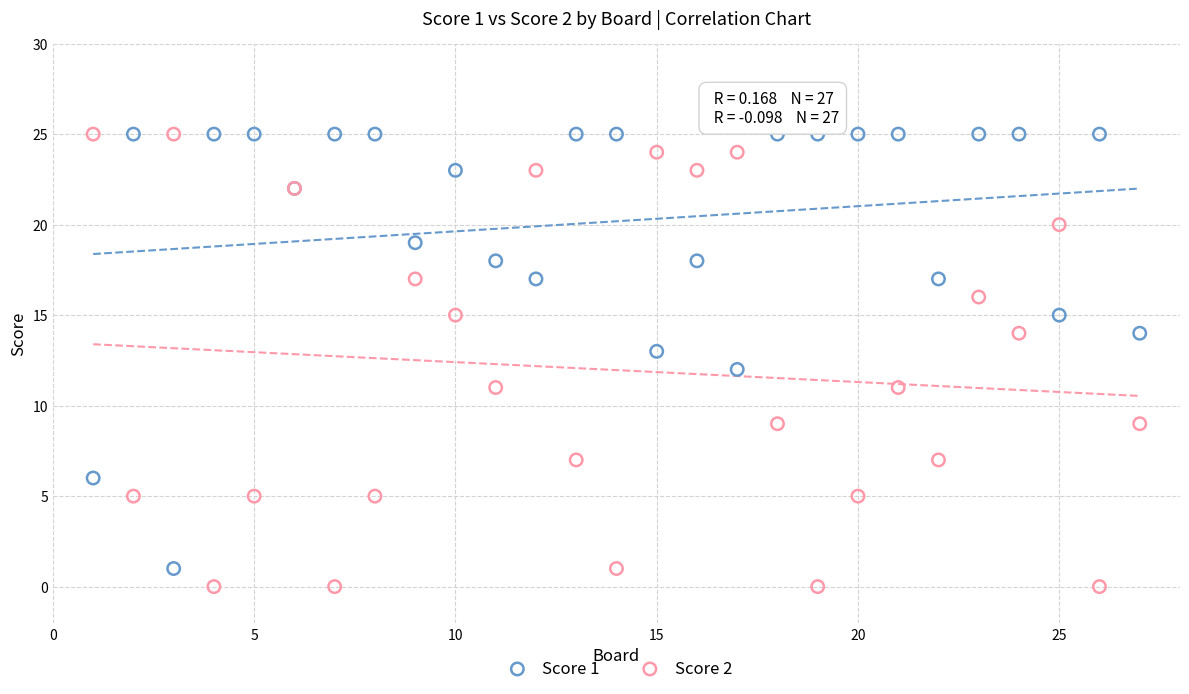

What are all the series names shown in the legend?

Score 1, Score 2